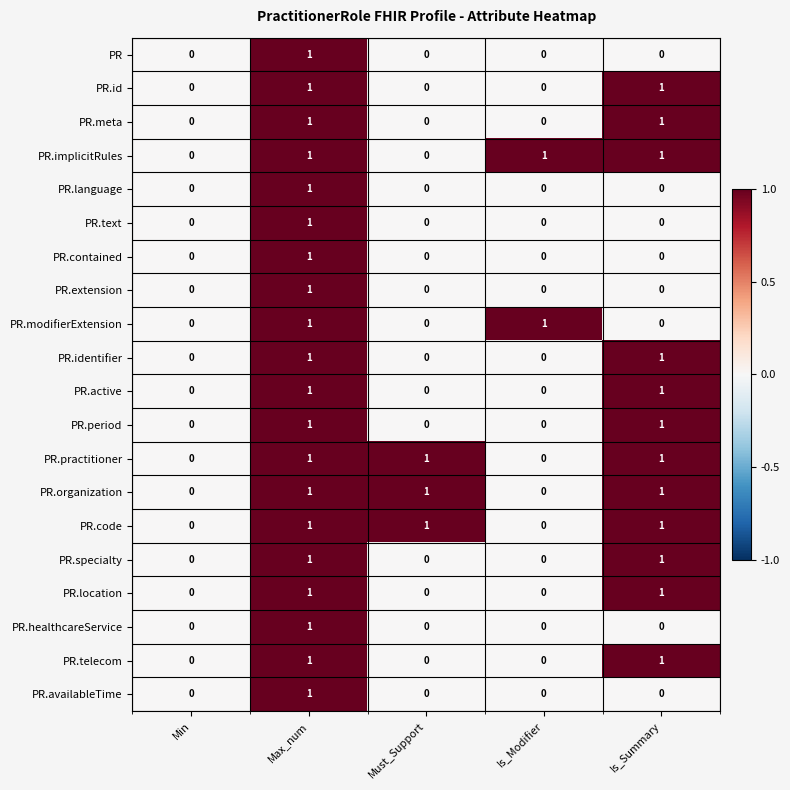

Count the PR.extension values in the range 0 to 1.

5